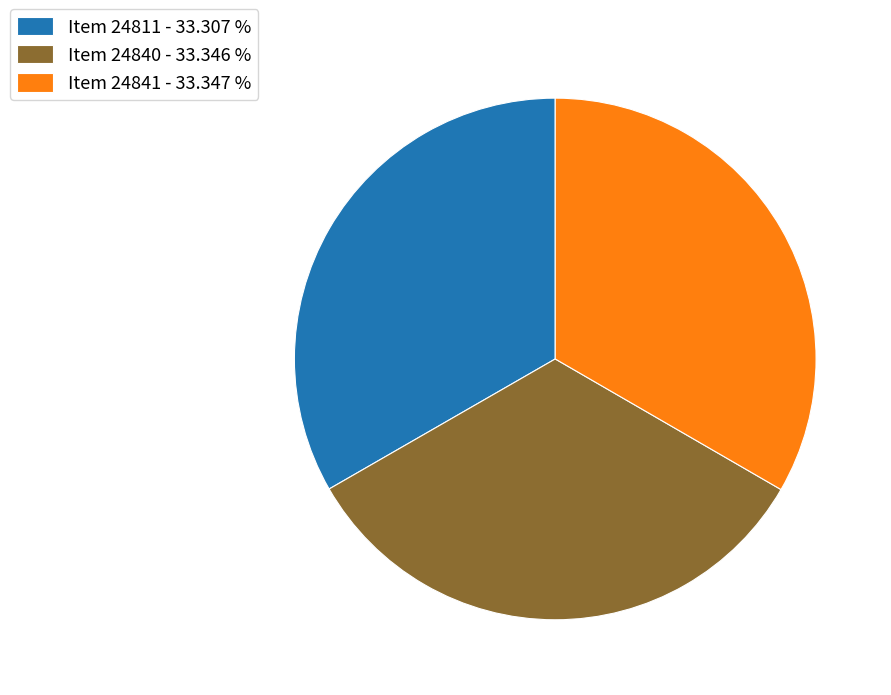

Does any single category account for the majority?

No